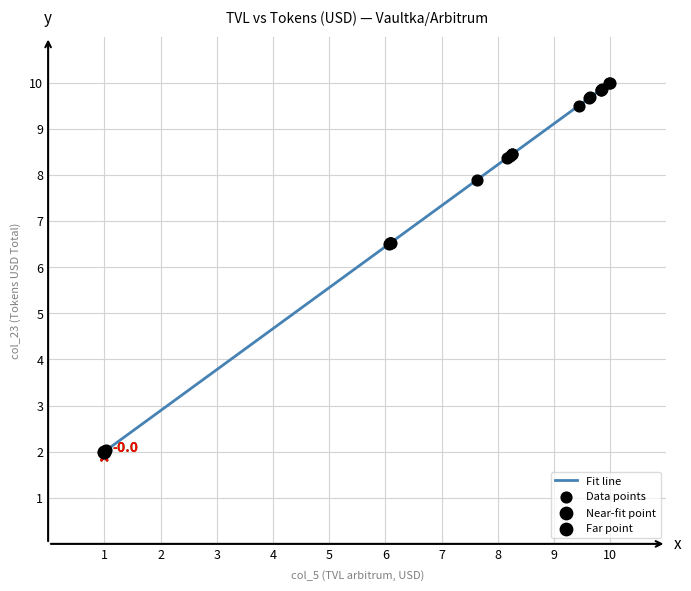

What is the difference between the maximum and minimum values?

8.0